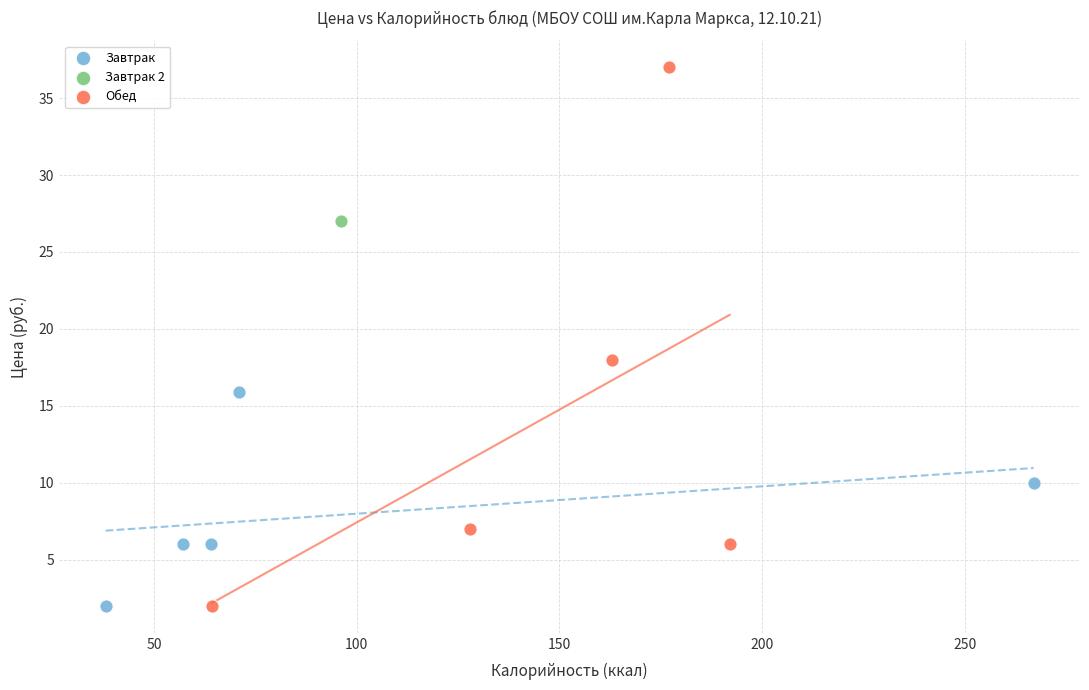

What are all the series names shown in the legend?

Завтрак, Завтрак 2, Обед